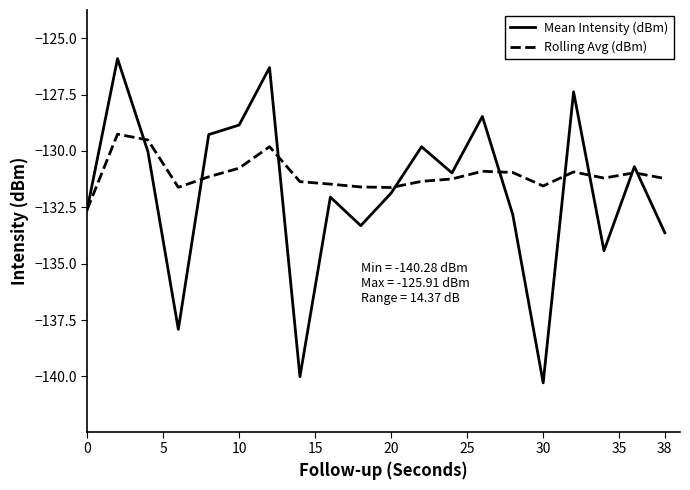

Which series has the largest range (max minus min)?

Mean Intensity (dBm)